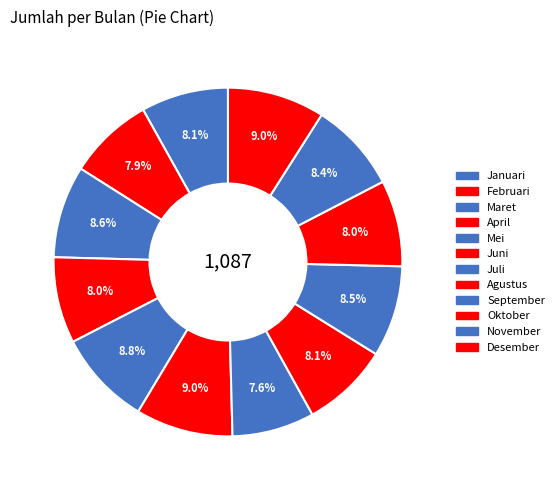

How many slices are in this pie chart?

12